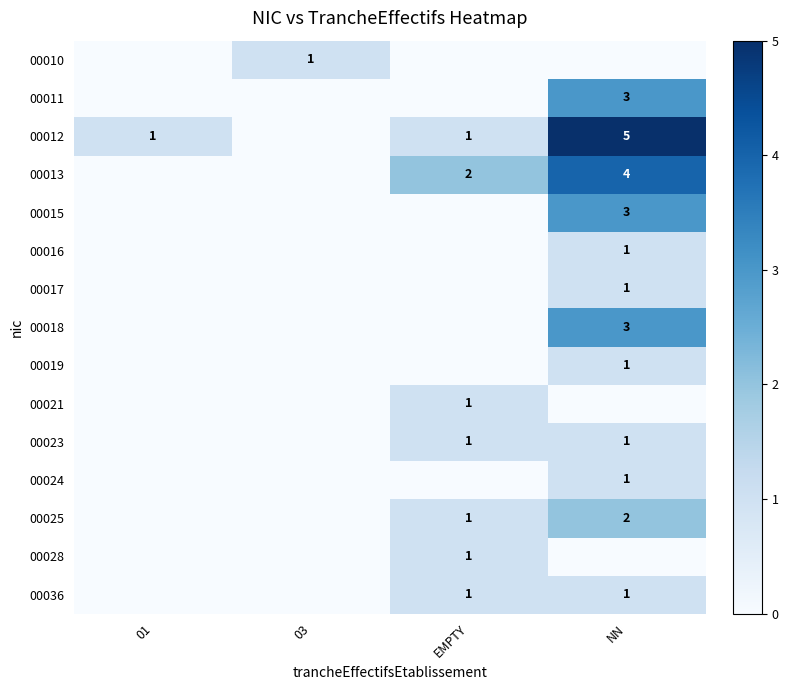

The 00012 series shows 7 at NN. True or false?

False